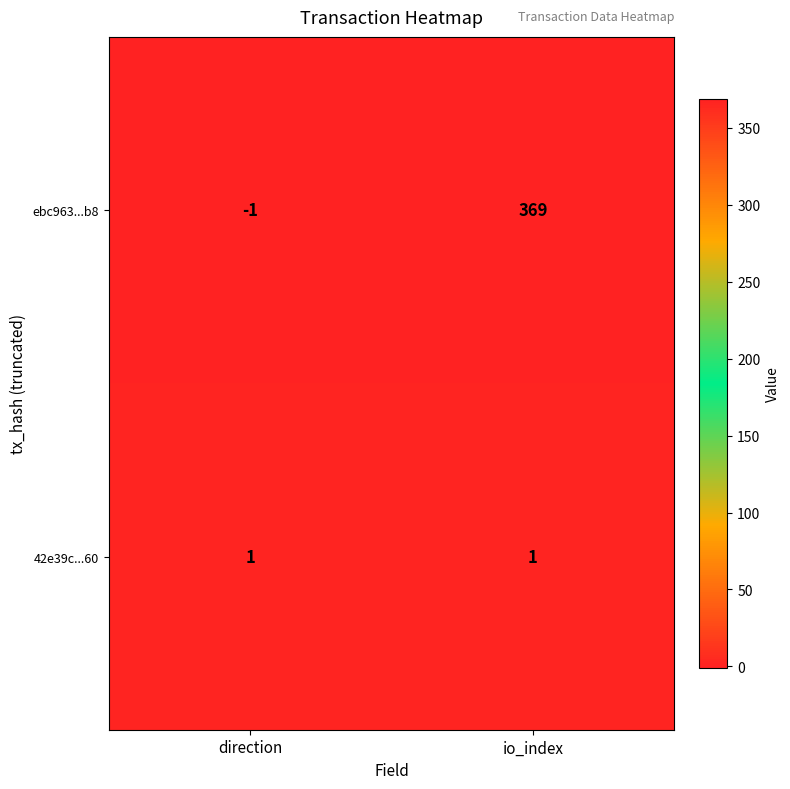

True or false: 42e39c...60 has a value of 1 at io_index.

True